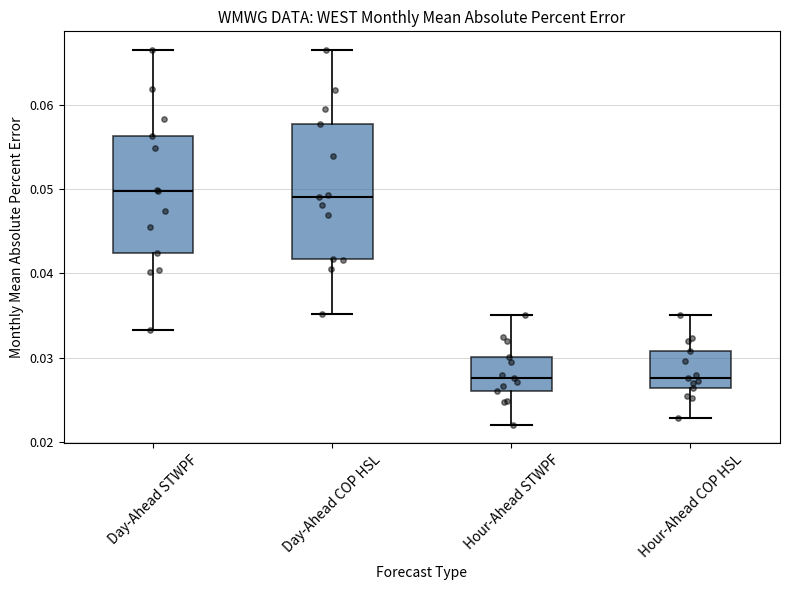

Comparing the boxes themselves (not the whiskers), which one is the tallest?

Day-Ahead COP HSL